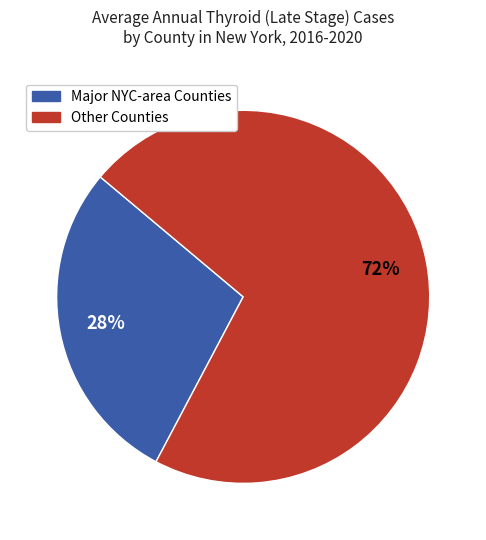

True or false: Other Counties accounts for 72% of the total.

True